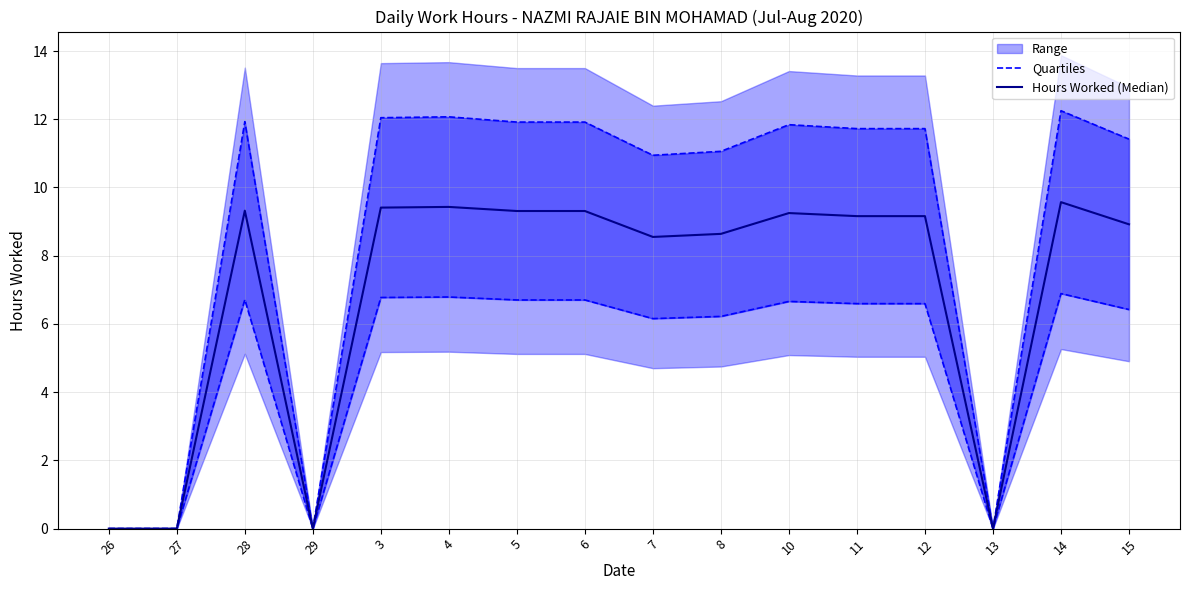

What value does the Quartiles series have at 6?

6.7